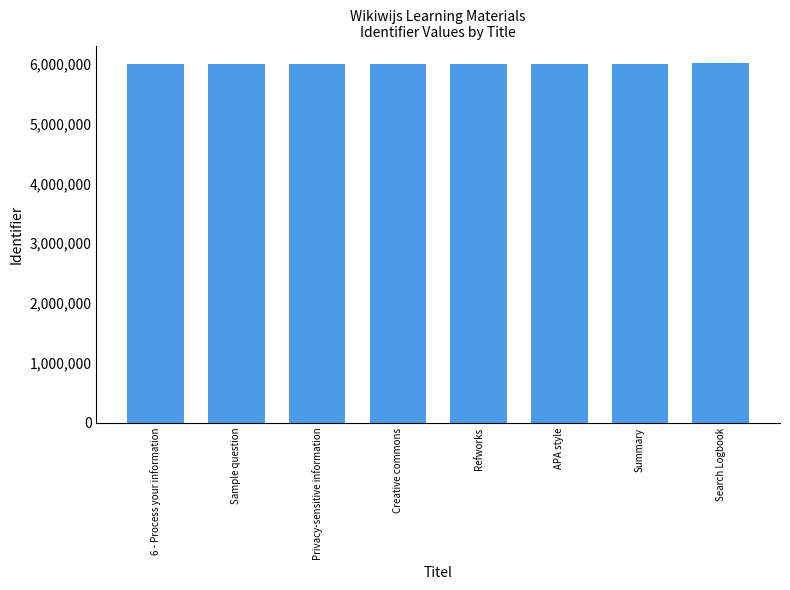

Approximately how many times larger is the value at Search Logbook compared to Summary?

1.0